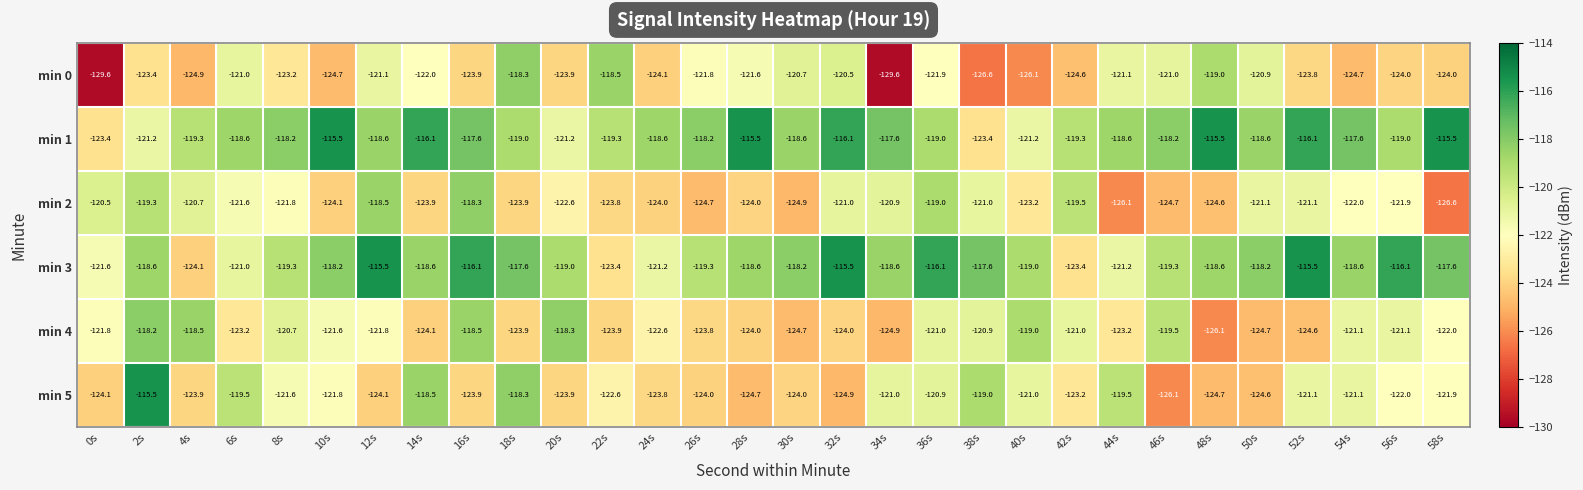

Rank the series at 50s from highest to lowest value.

min 3, min 1, min 0, min 2, min 5, min 4